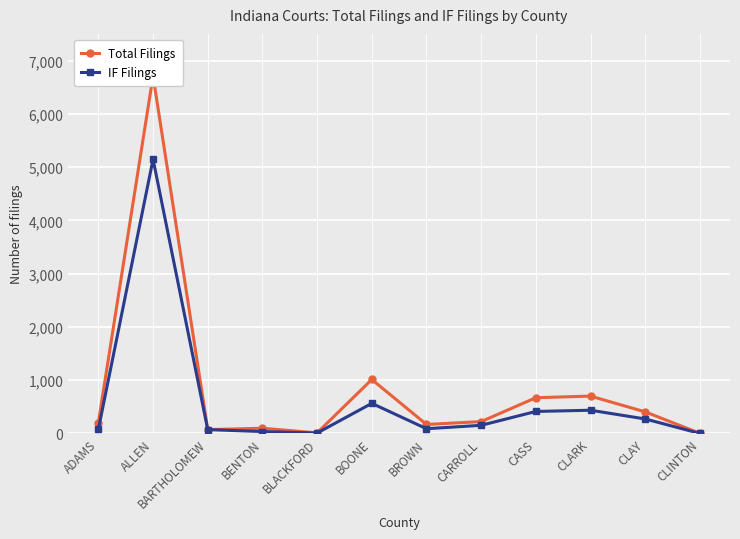

True or false: IF Filings and Total Filings cross at least once.

False